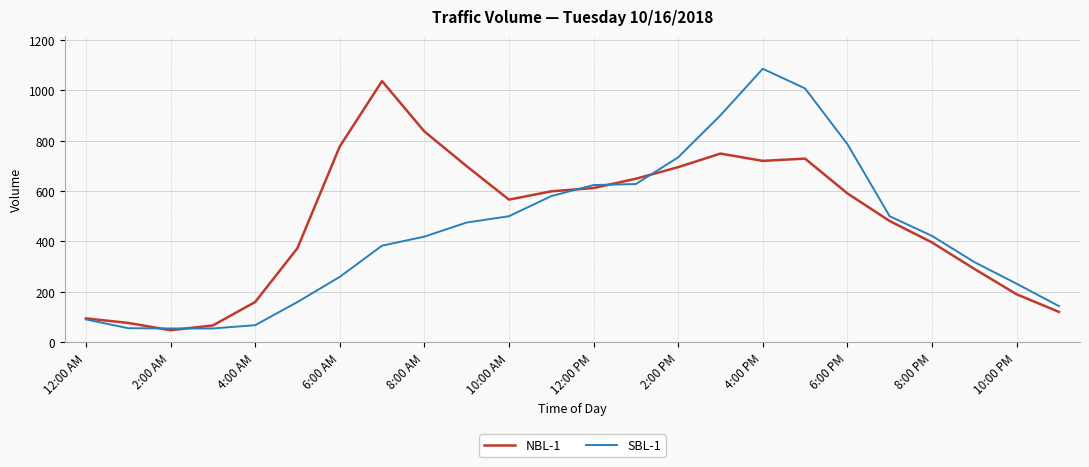

What is the maximum value shown in the chart?

1086